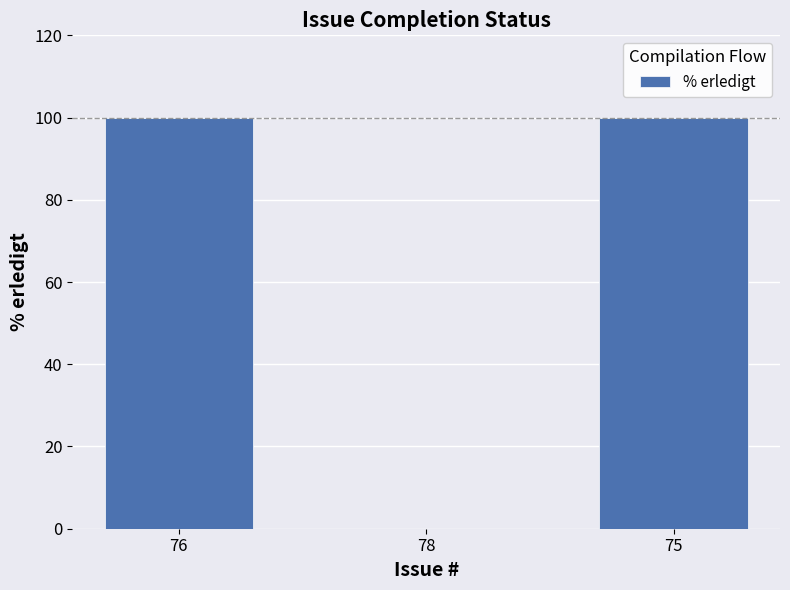

The value at 75 is 100. True or false?

True